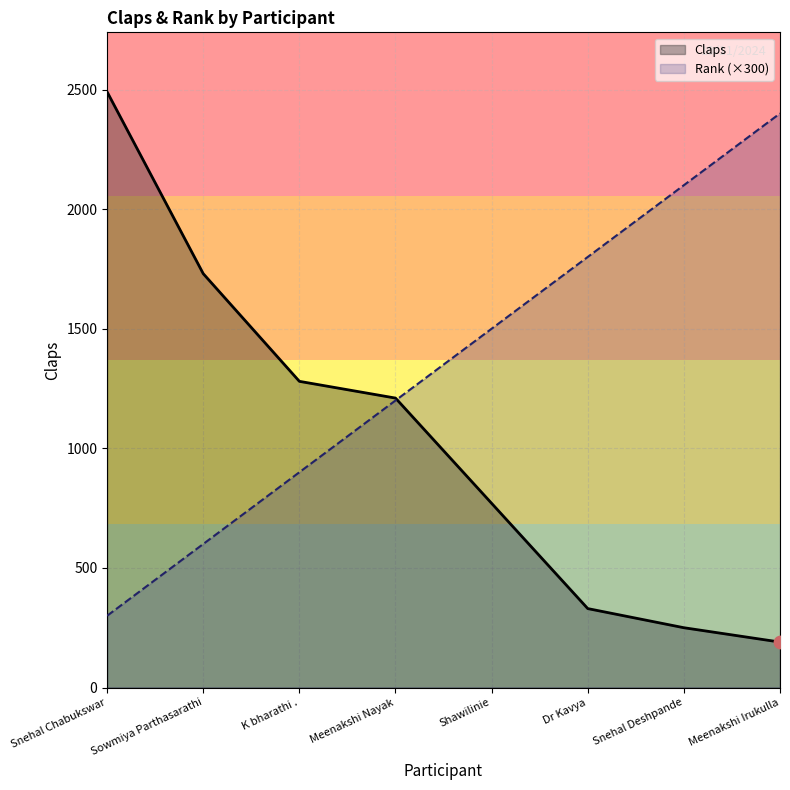

At which category is the sum across all series the highest?

Snehal Chabukswar